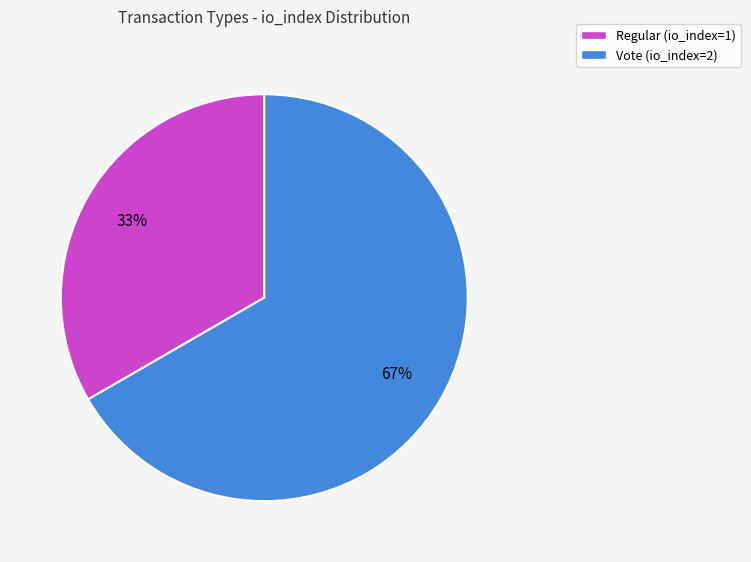

How many slices are in this pie chart?

2